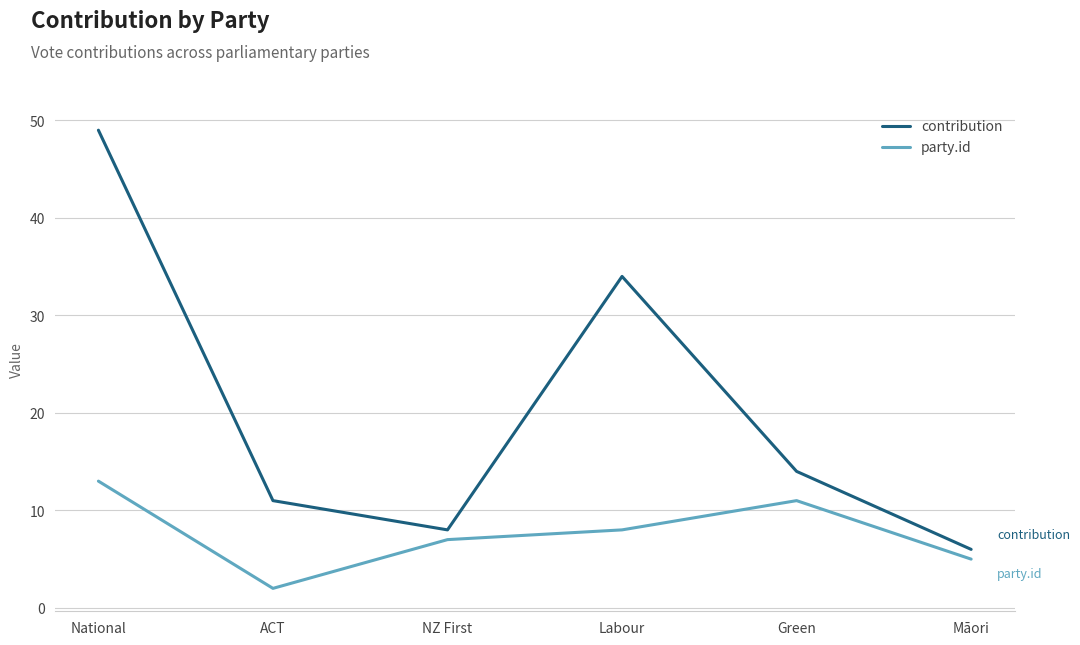

Reading left to right, what are all the values shown in this chart?

contribution: 49	11	8	34	14	6
party.id: 13	2	7	8	11	5